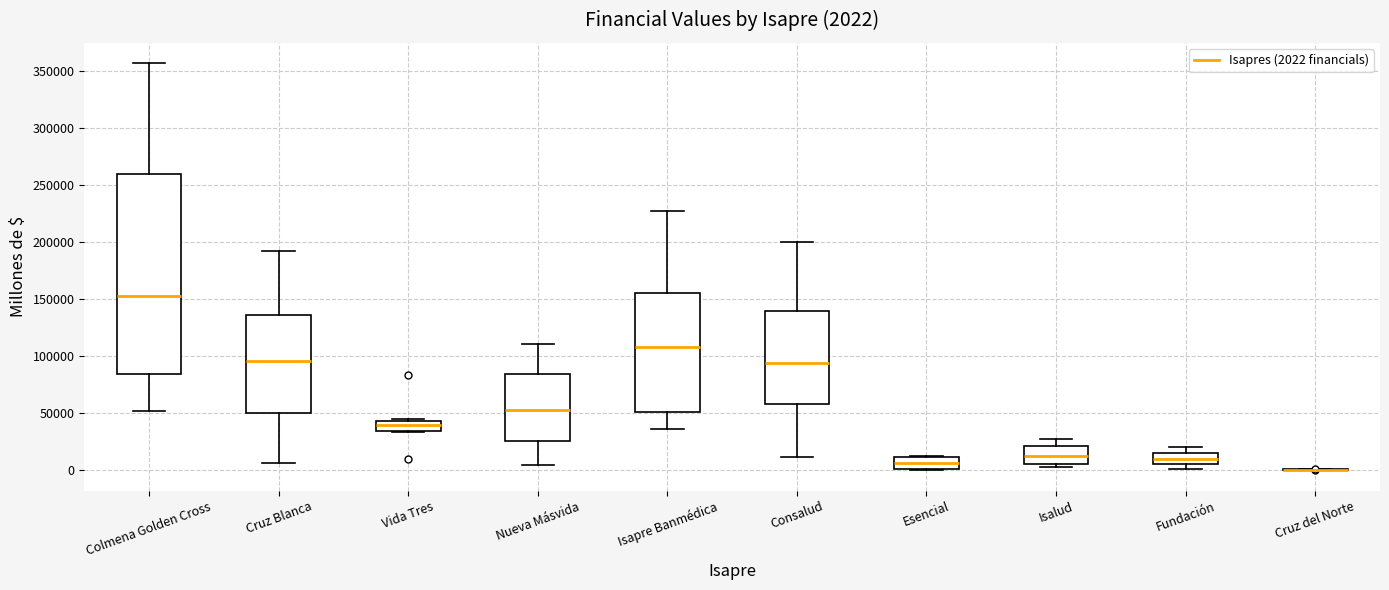

Which box is the tallest, from its lower edge to its upper edge?

Colmena Golden Cross